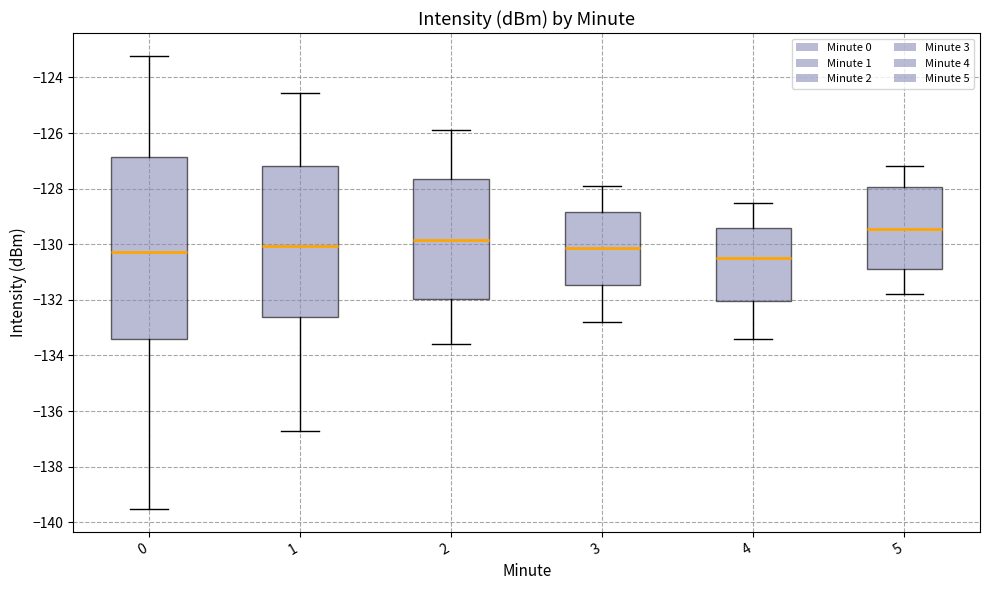

Comparing the boxes themselves (not the whiskers), which one is the tallest?

0